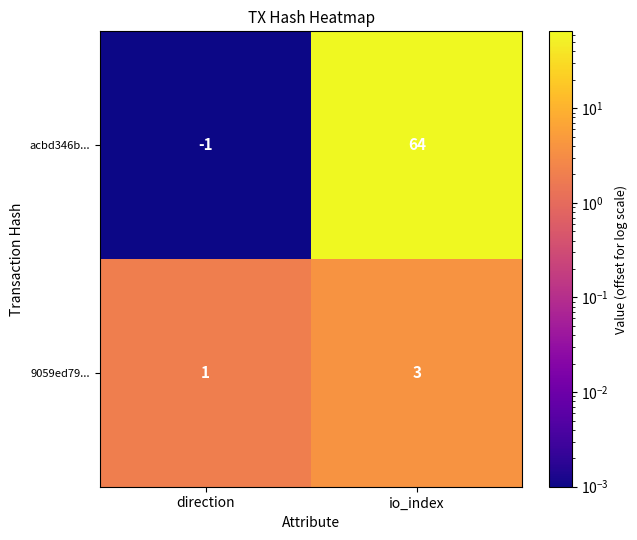

The acbd346b... series shows 23 at io_index. True or false?

False